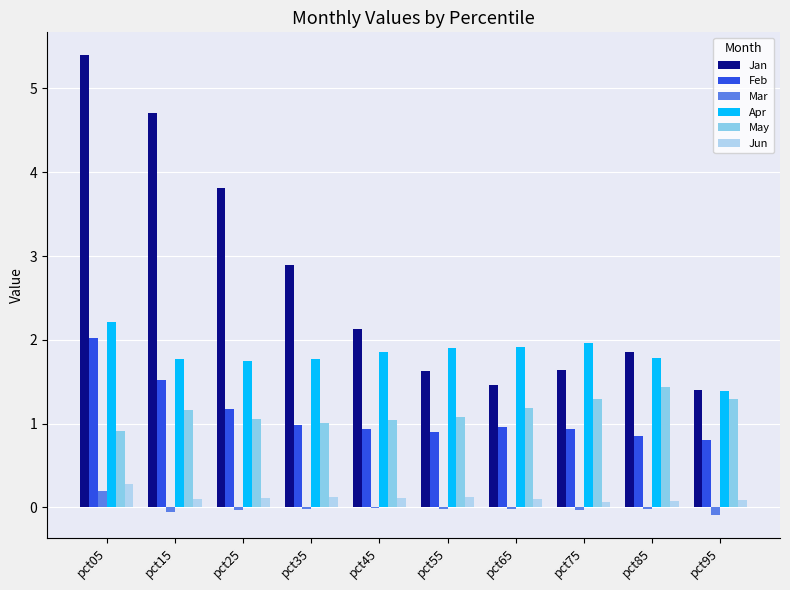

Is it true that Jan equals 1.7 at pct05?

False